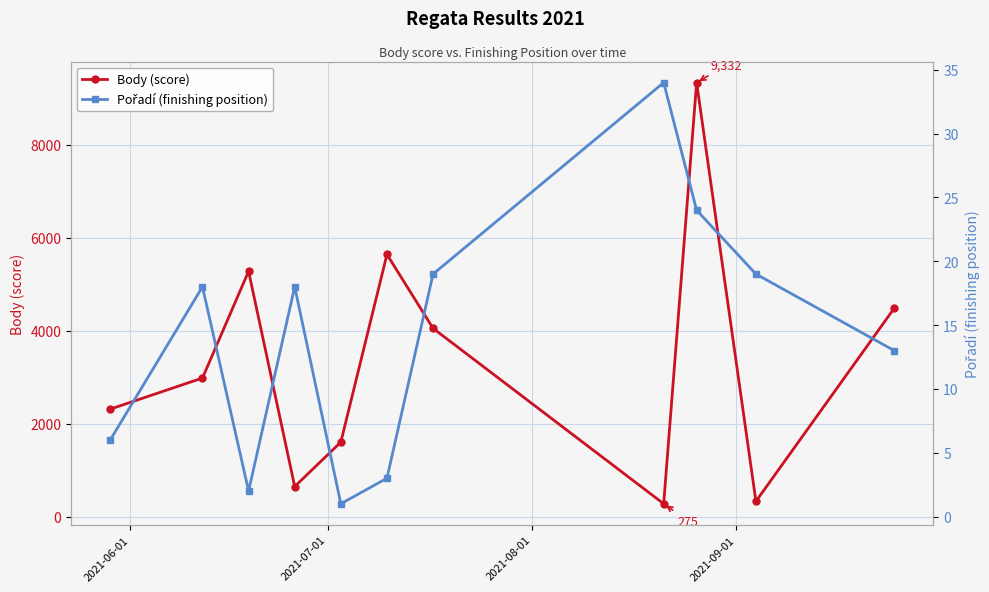

How many categories are shown in the chart?

11